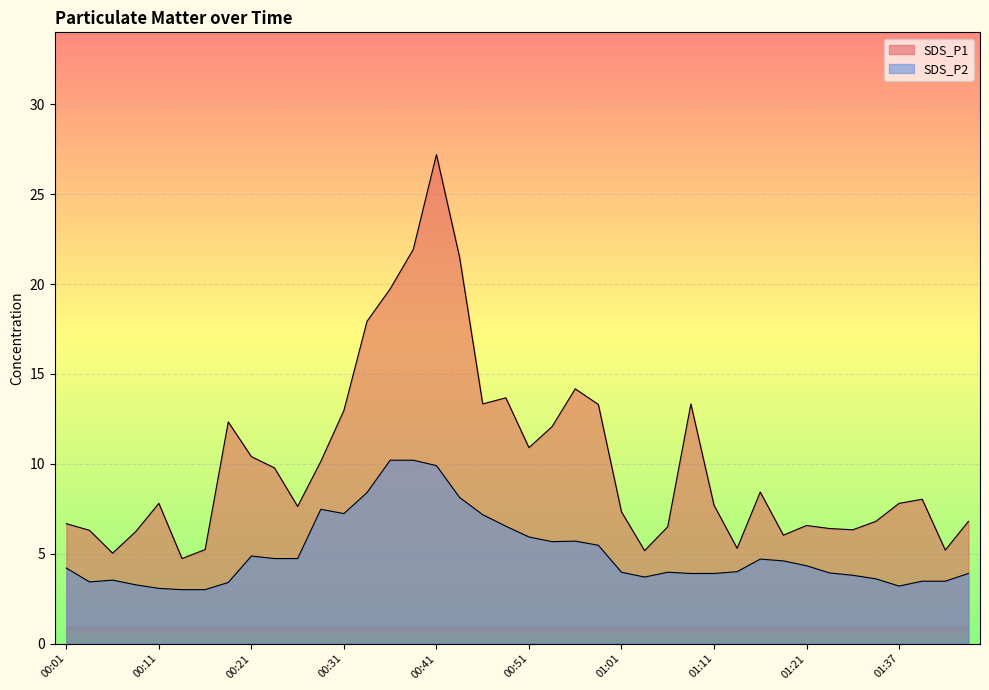

What is the maximum value for SDS_P1?

27.2